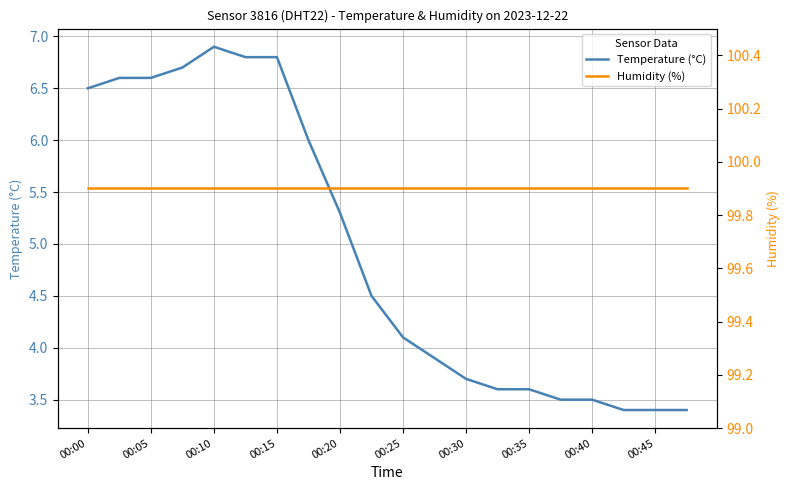

Which series has the largest total across all categories?

humidity